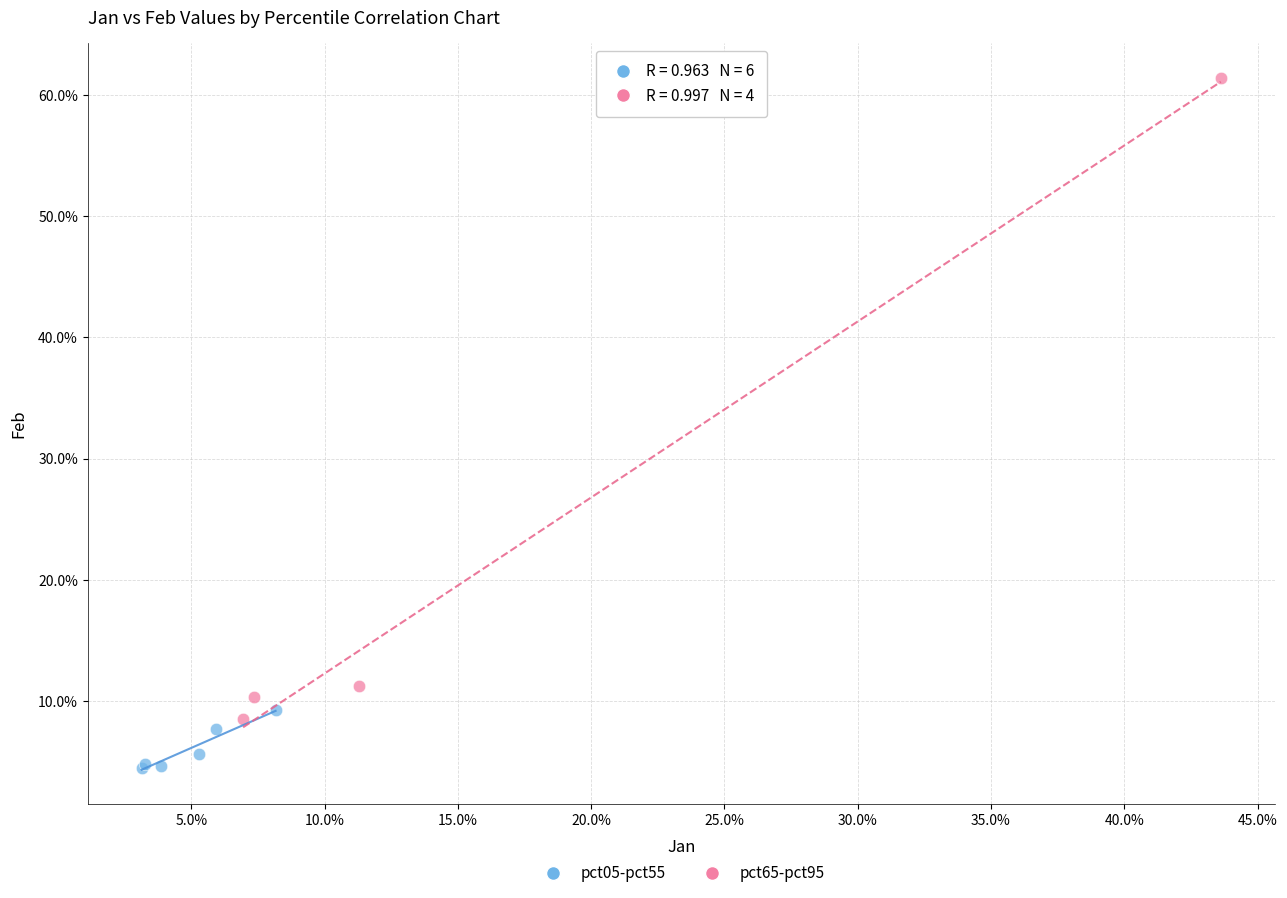

What are all the series names shown in the legend?

pct05-pct55, pct65-pct95